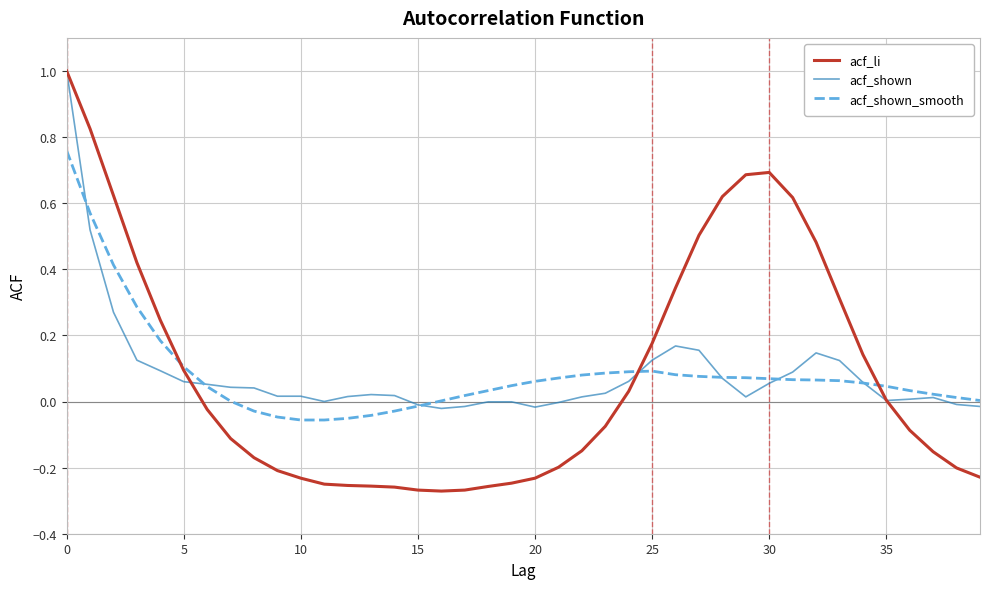

What is the maximum value shown in the chart?

1.0